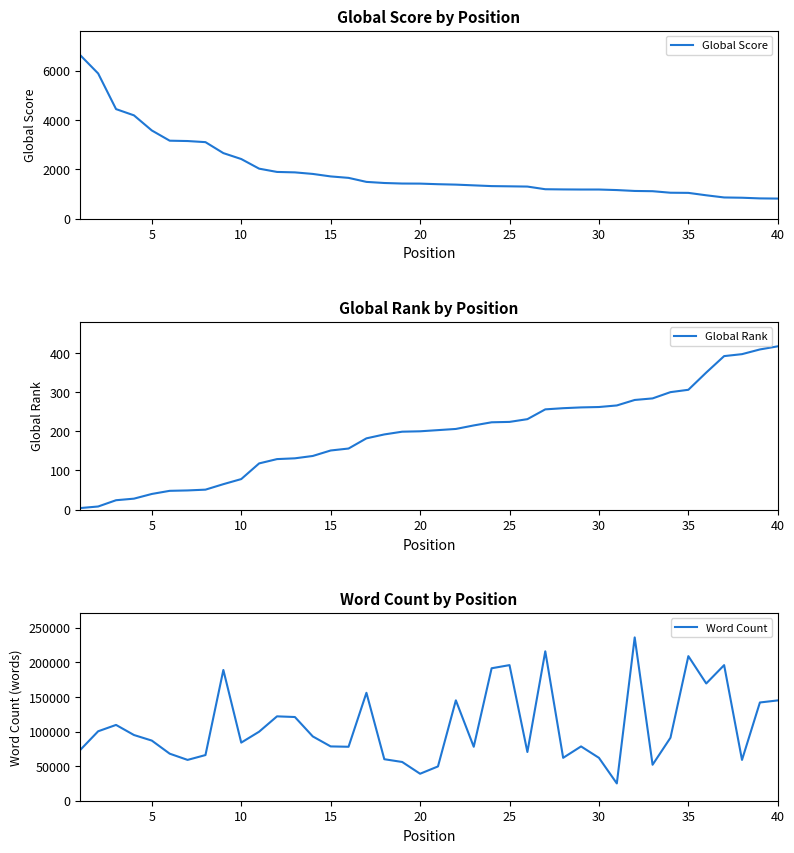

What is the minimum value for Global Score?

810